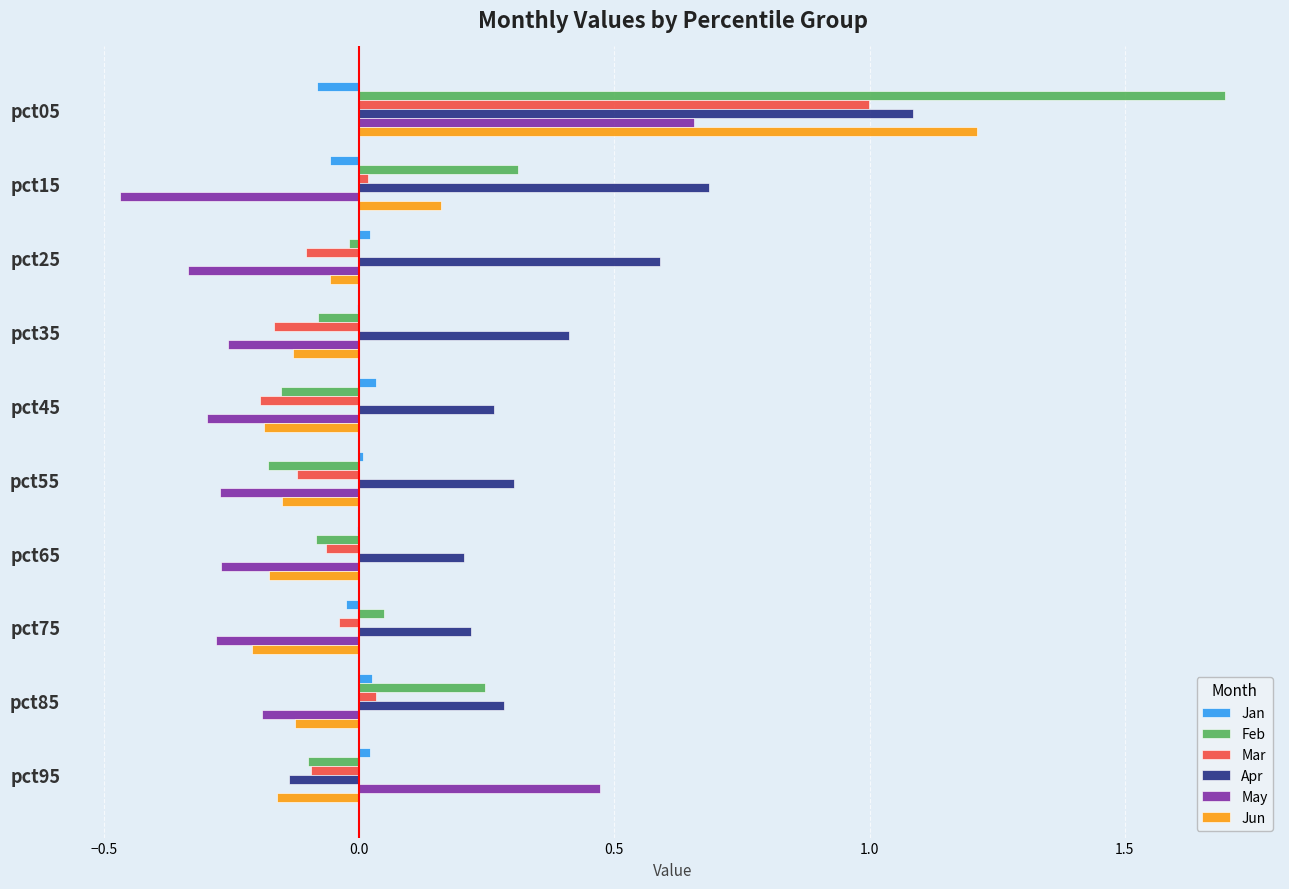

Which series has the largest total across all categories?

Apr